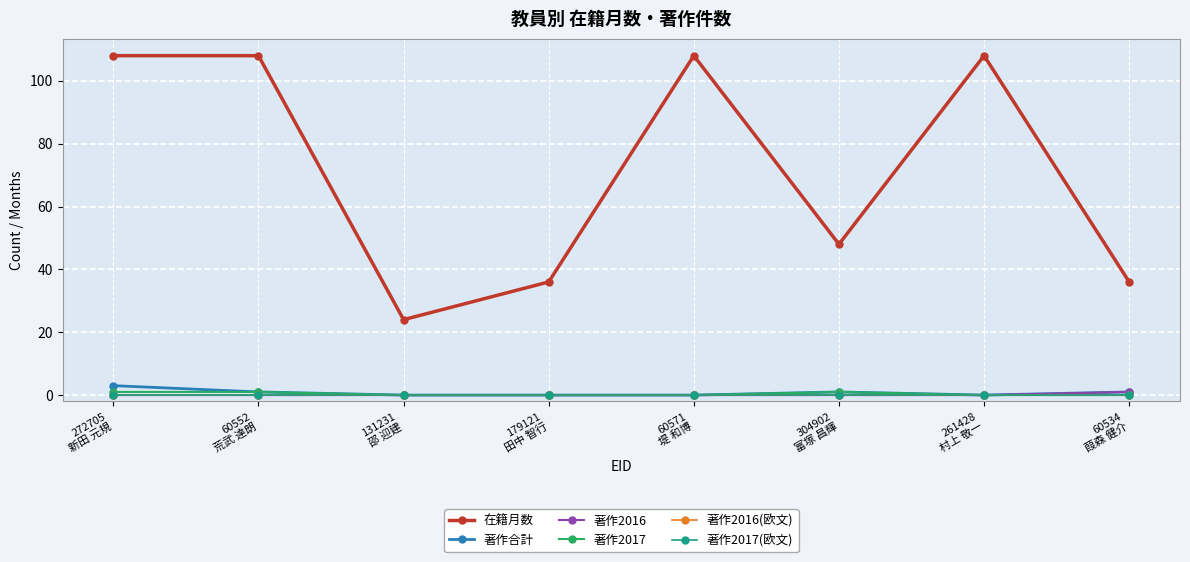

How many lines are shown in the chart?

6